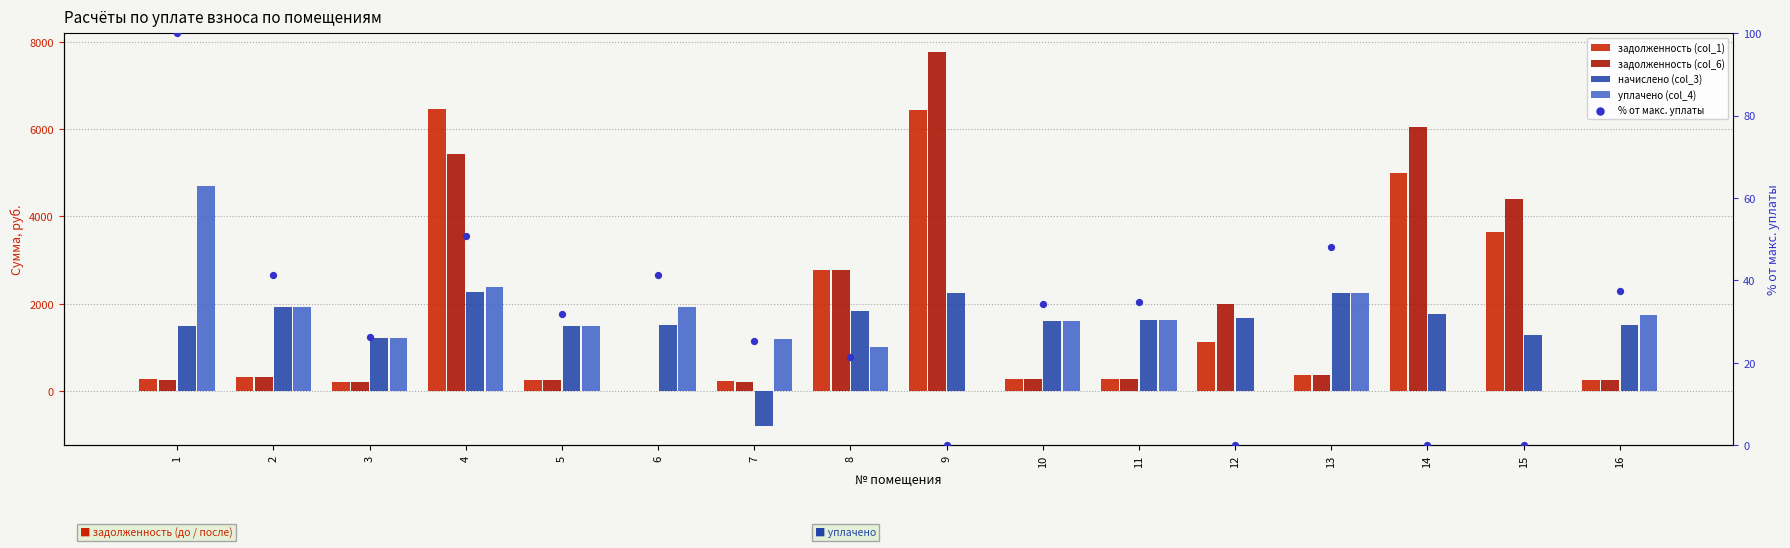

Which series reaches the minimum Y coordinate?

начислено (col_3)